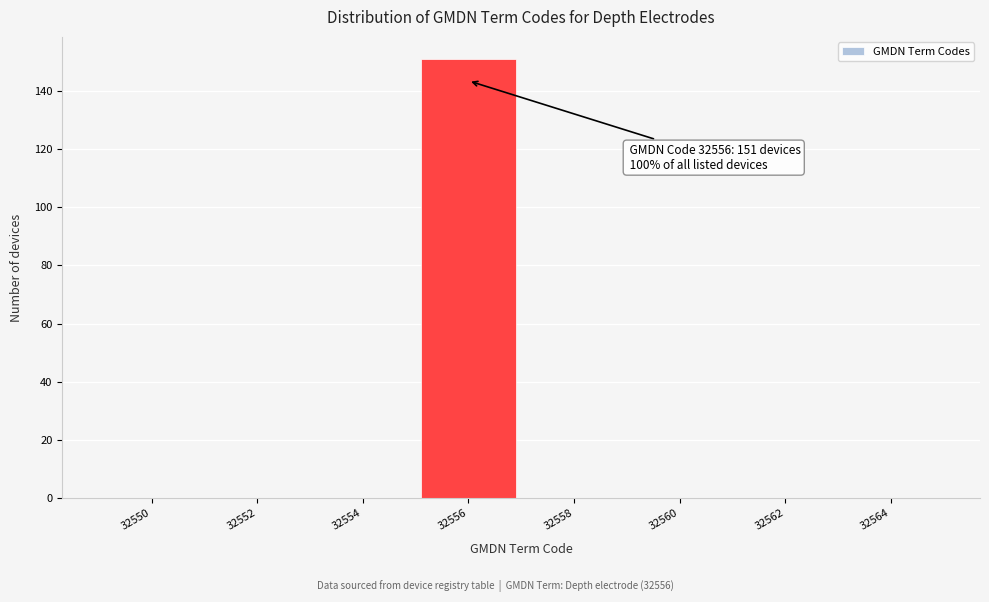

Reading left to right, extract all data points from this chart.

32550=0	32552=0	32554=0	32556=151	32558=0	32560=0	32562=0	32564=0